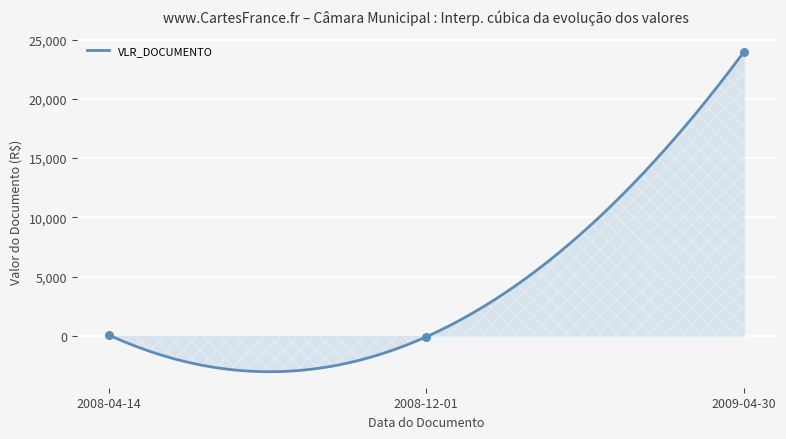

Which has a higher value, 2008-04-14 or 2008-12-01?

2008-04-14